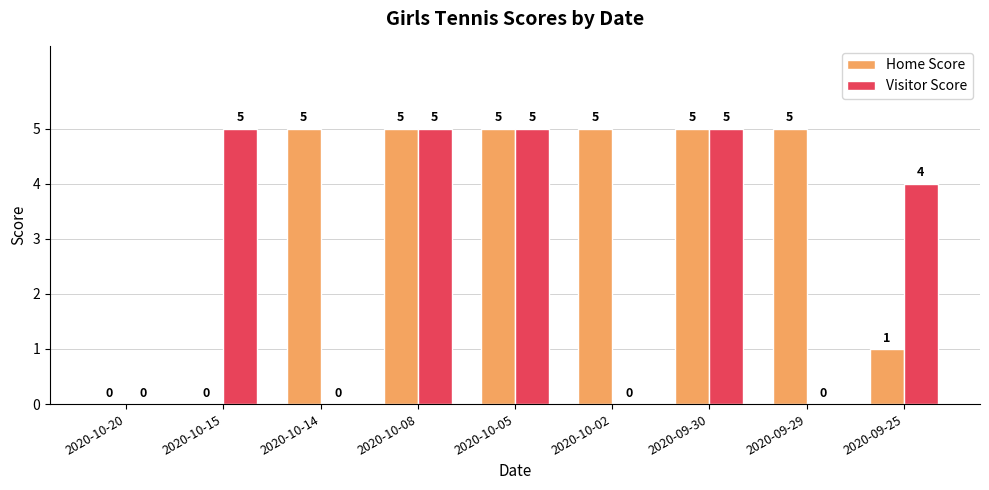

How many categories are shown in the chart?

9